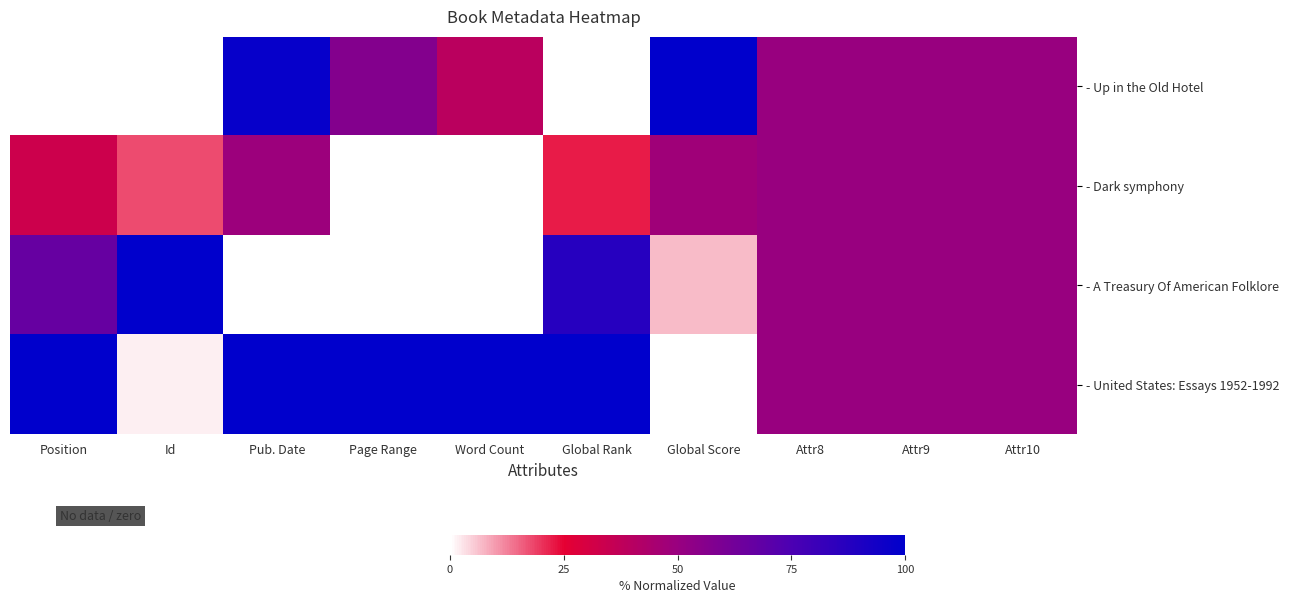

At which category is the sum across all series the highest?

Pub. Date